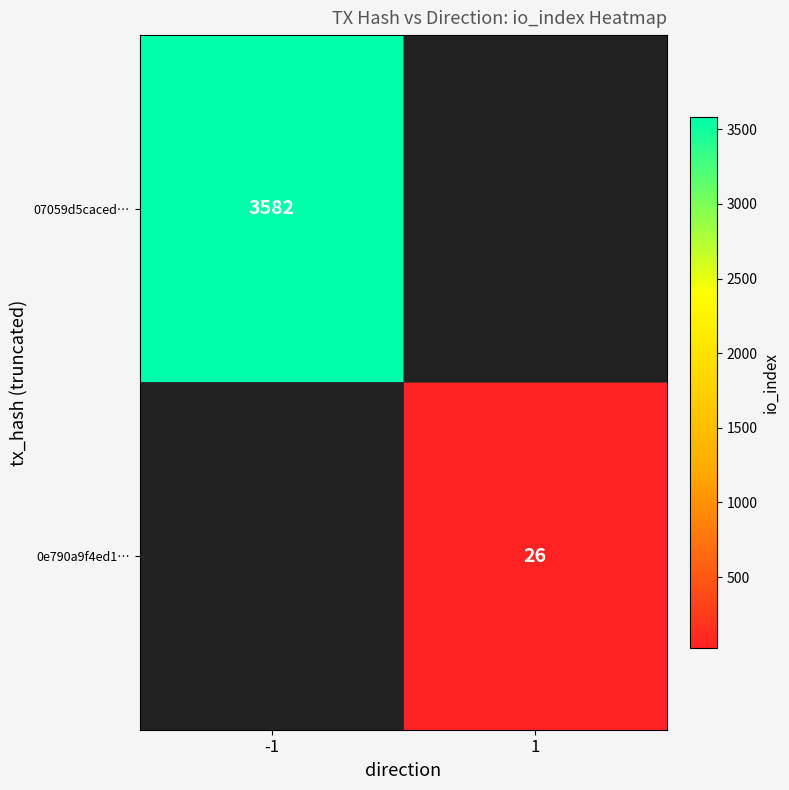

Is it true that 07059d5caced… equals 6075 at -1?

False